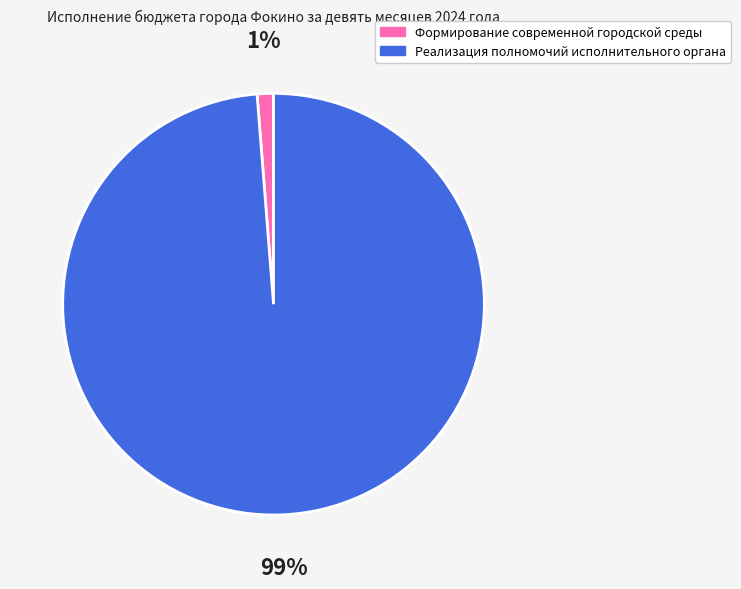

Rank the categories by value from highest to lowest.

Реализация полномочий исполнительного органа, Формирование современной городской среды